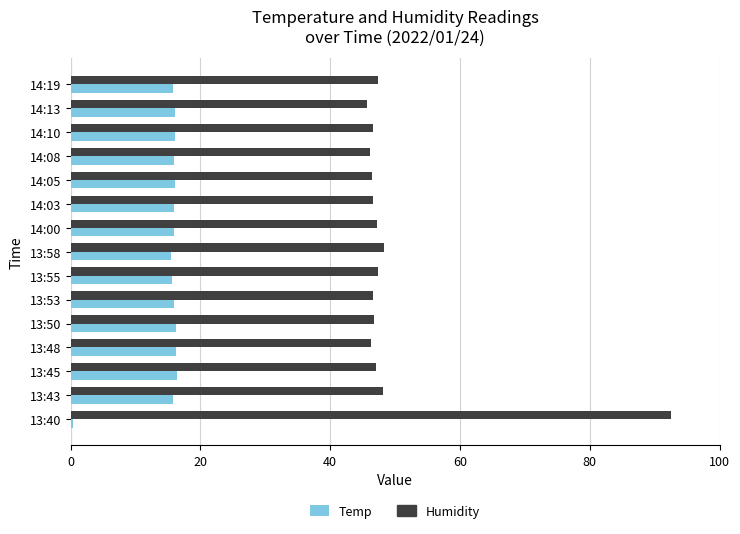

What is the difference between the maximum and minimum values in the Humidity series?

46.8